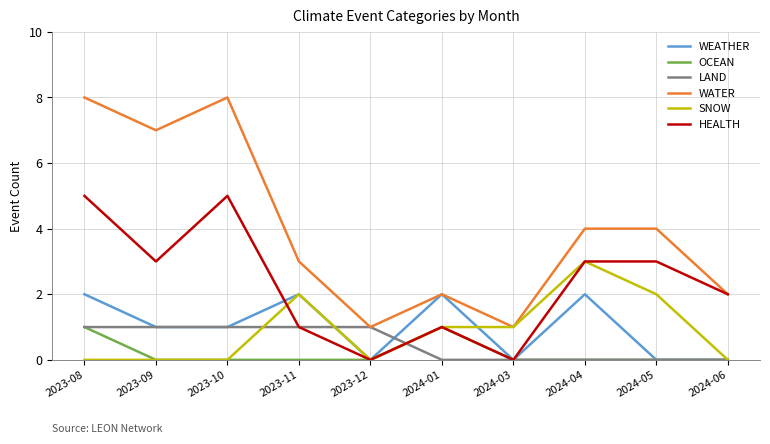

Between 2023-08 and 2023-11, which series saw the biggest shift?

WATER